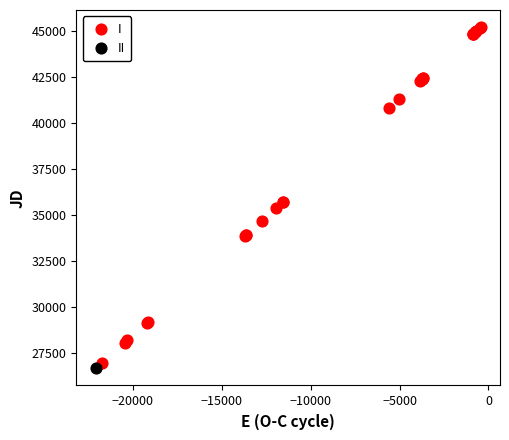

What are all the series names shown in the legend?

I, II